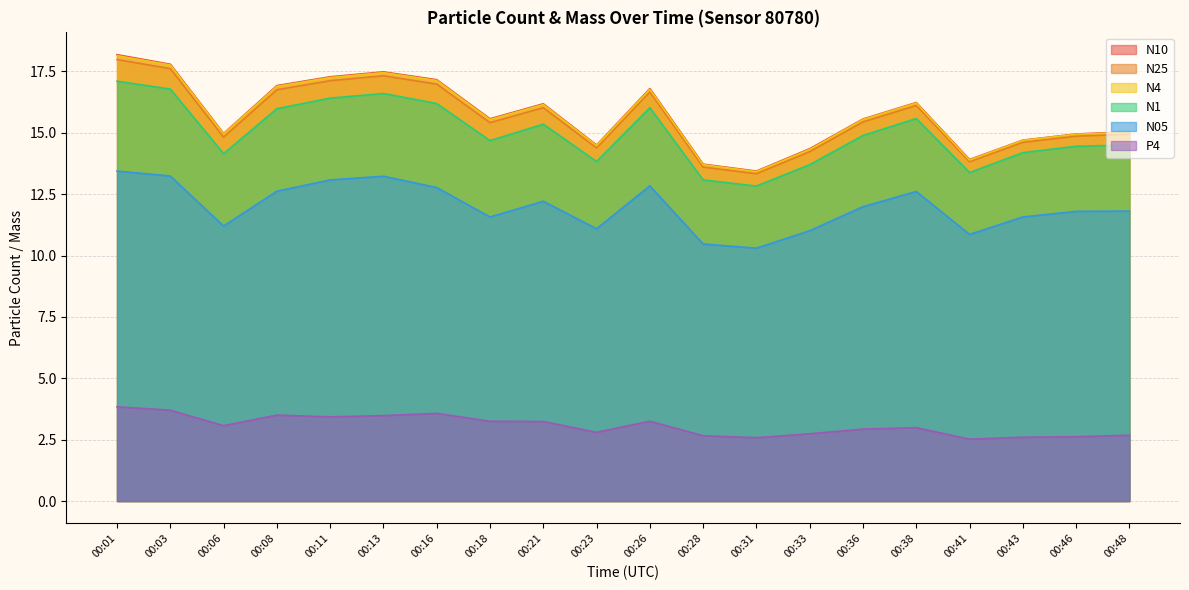

At how many categories does at least one series exceed 4?

20